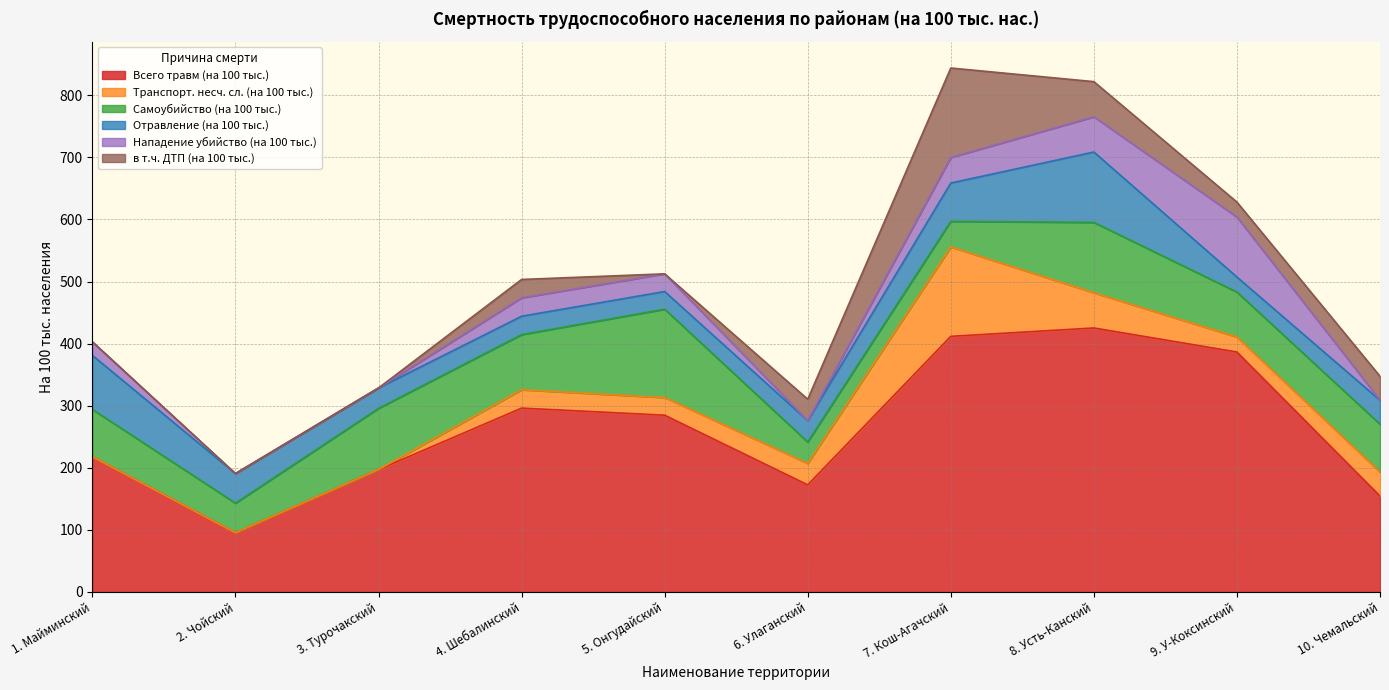

The Всего травм (на 100 тыс.) series shows 249.7 at 10. Чемальский. True or false?

False